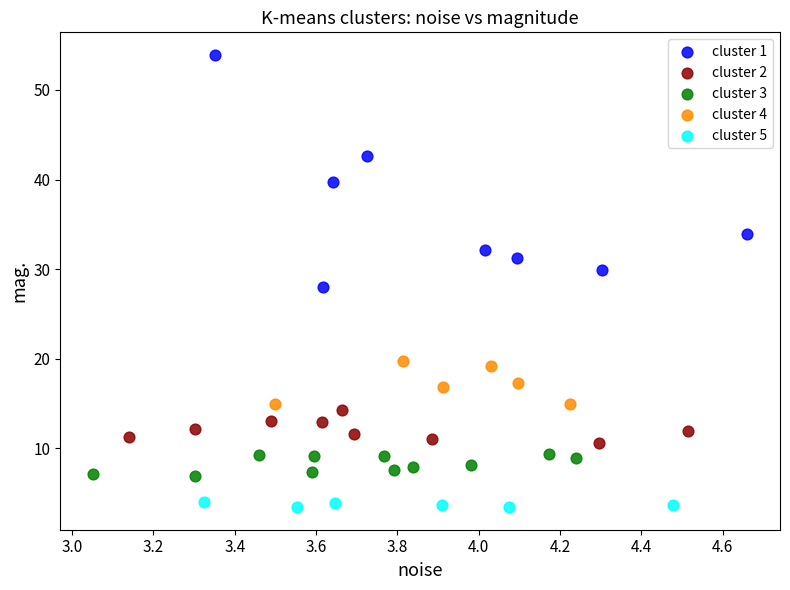

Which series reaches the maximum Y coordinate?

cluster 1